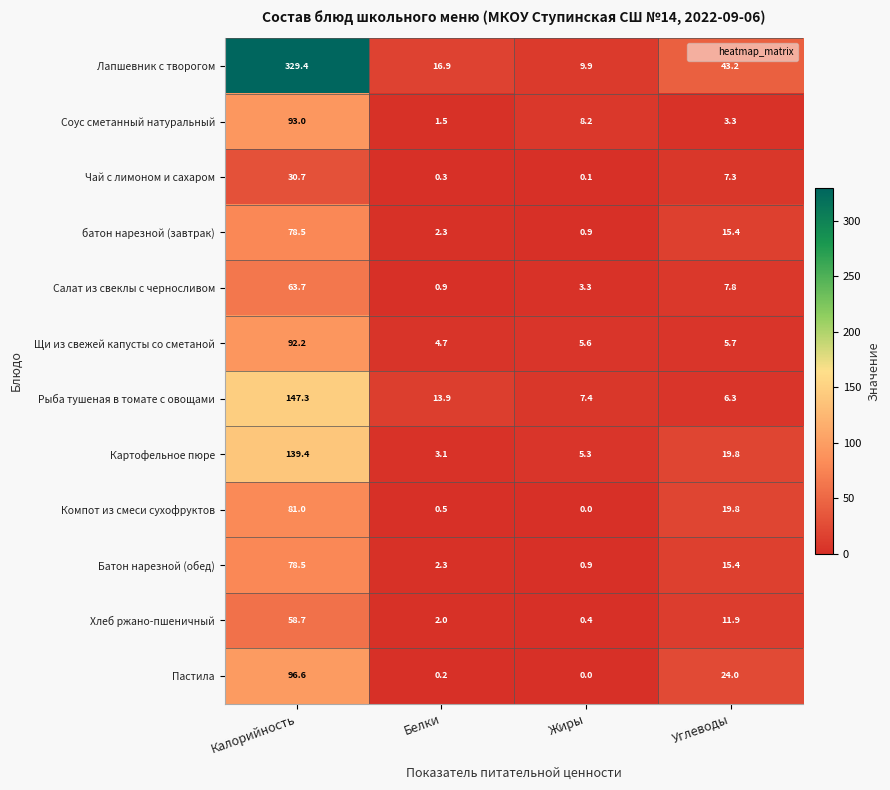

At how many categories does at least one series exceed 11?

3